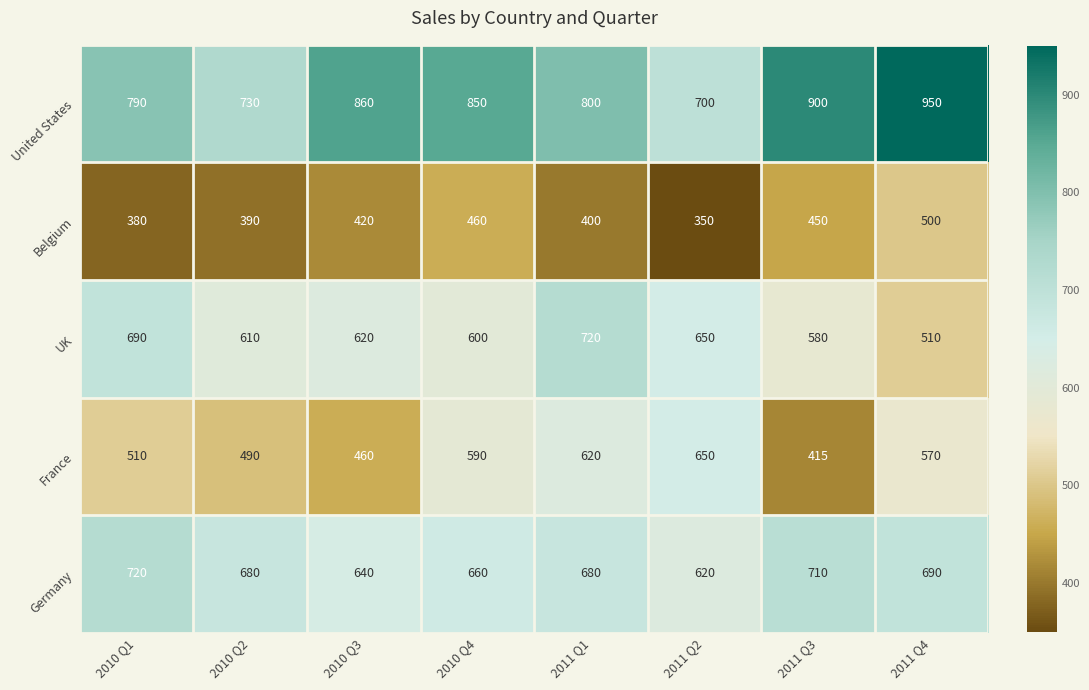

Which series has the largest total across all categories?

United States